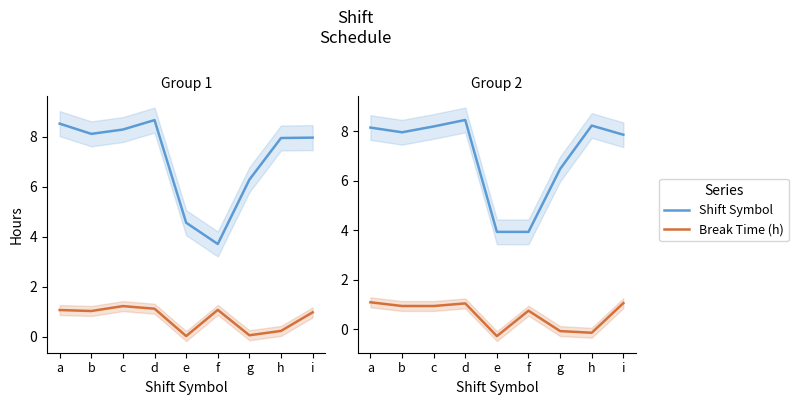

How many data points does each series have?

9